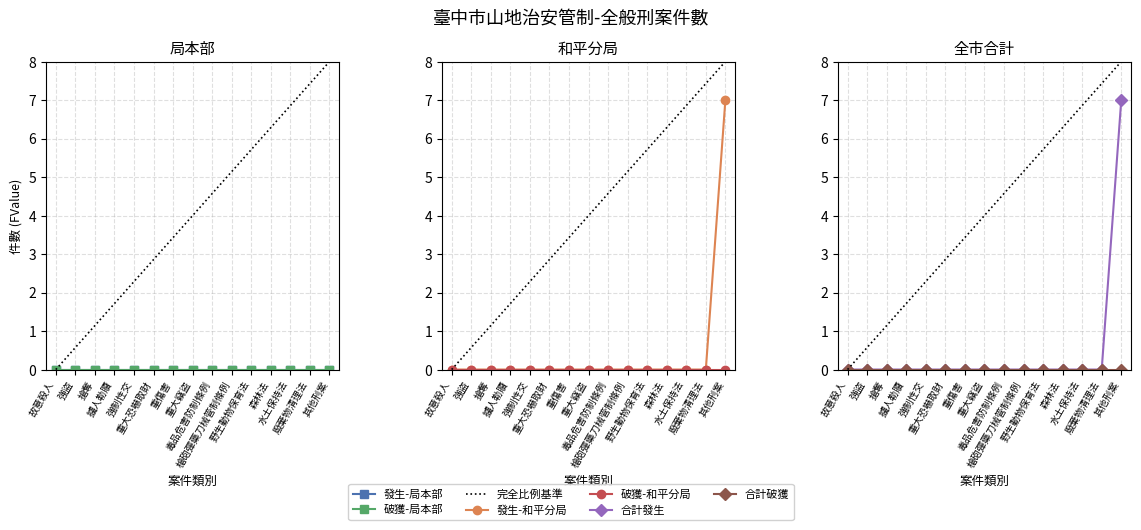

True or false: 局本部(破獲) and 局本部 intersect in this chart.

False